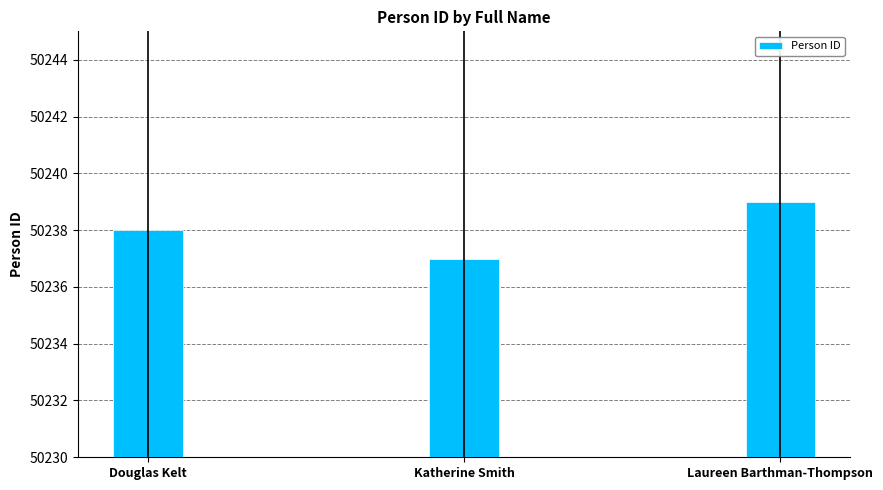

Which has a higher value, Laureen Barthman-Thompson or Douglas Kelt?

Laureen Barthman-Thompson